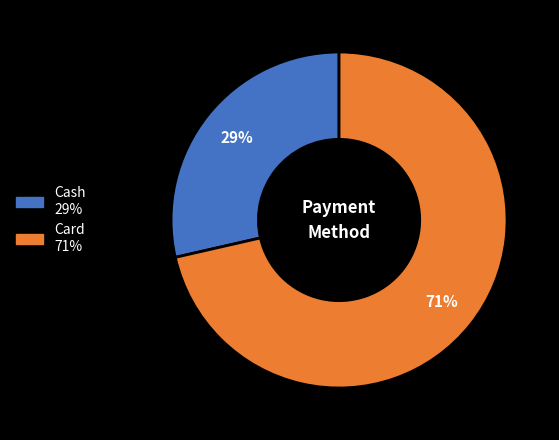

Is there any slice that represents more than half of the pie?

Yes